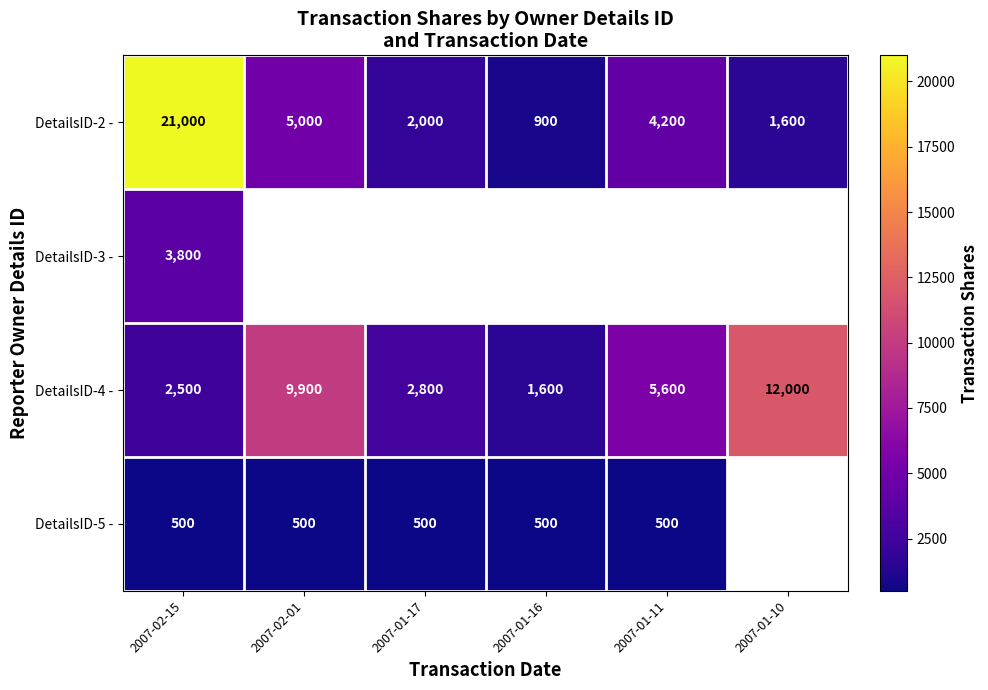

What is the difference between the second highest and minimum values in the DetailsID-2 - series?

4100